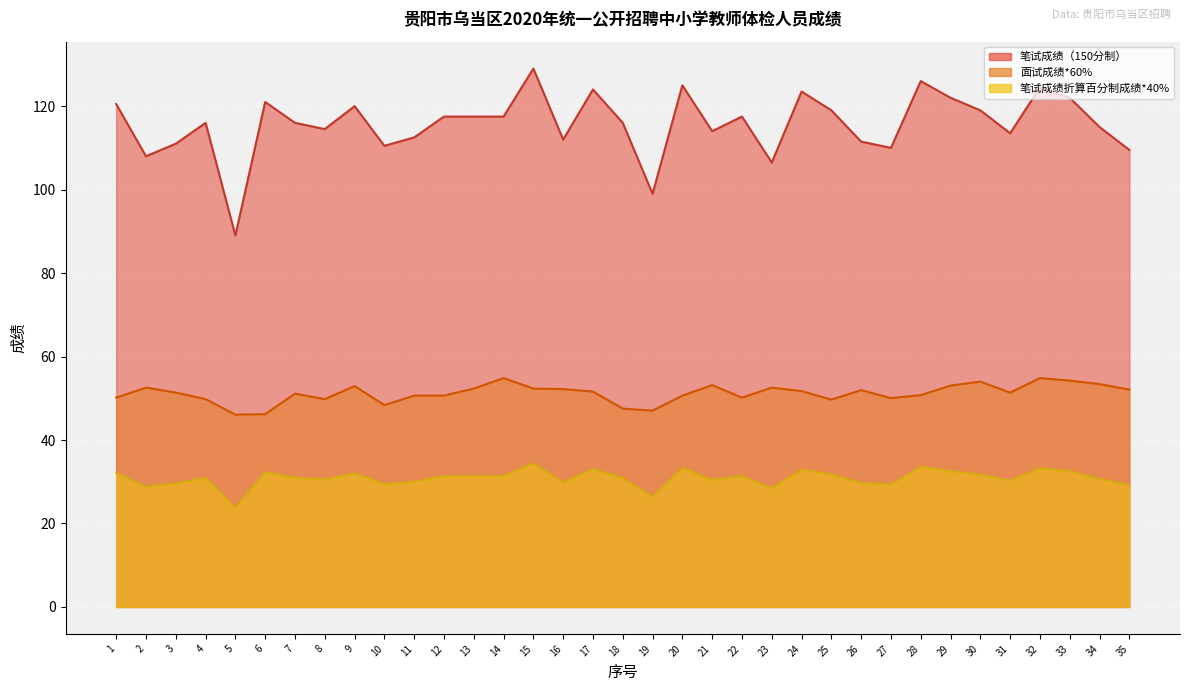

Is it true that 面试成绩*60% equals 92.0 at 3?

False